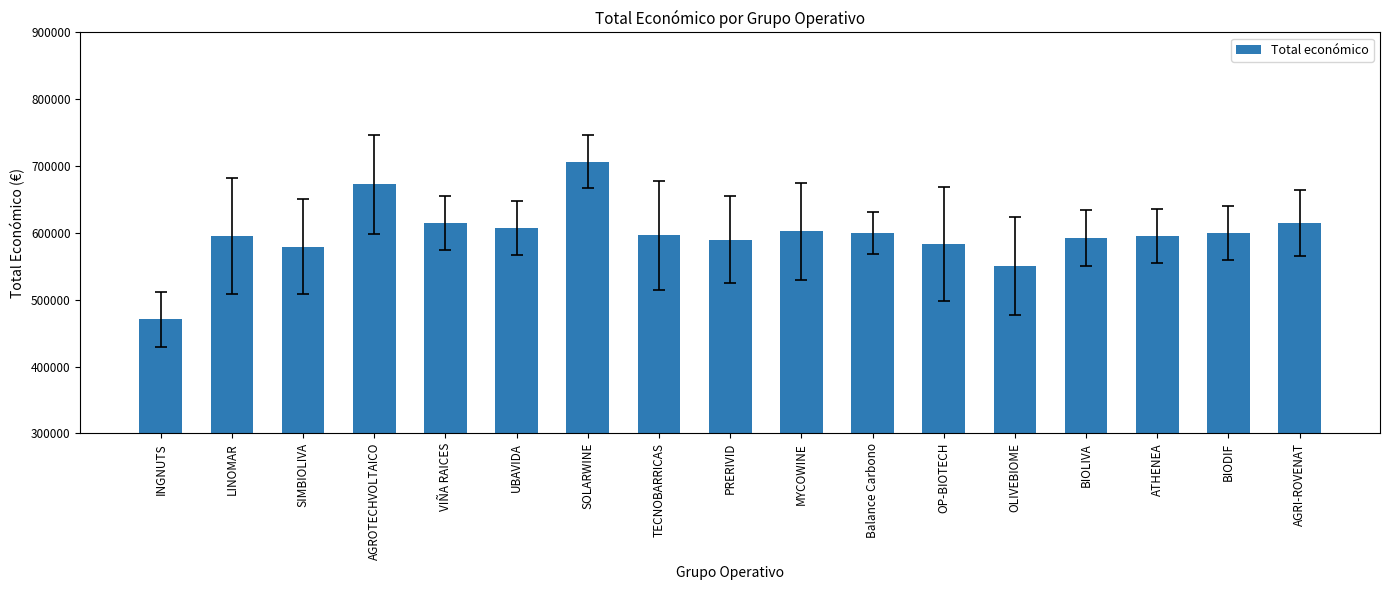

Which has a higher value, PRERIVID or MYCOWINE?

MYCOWINE